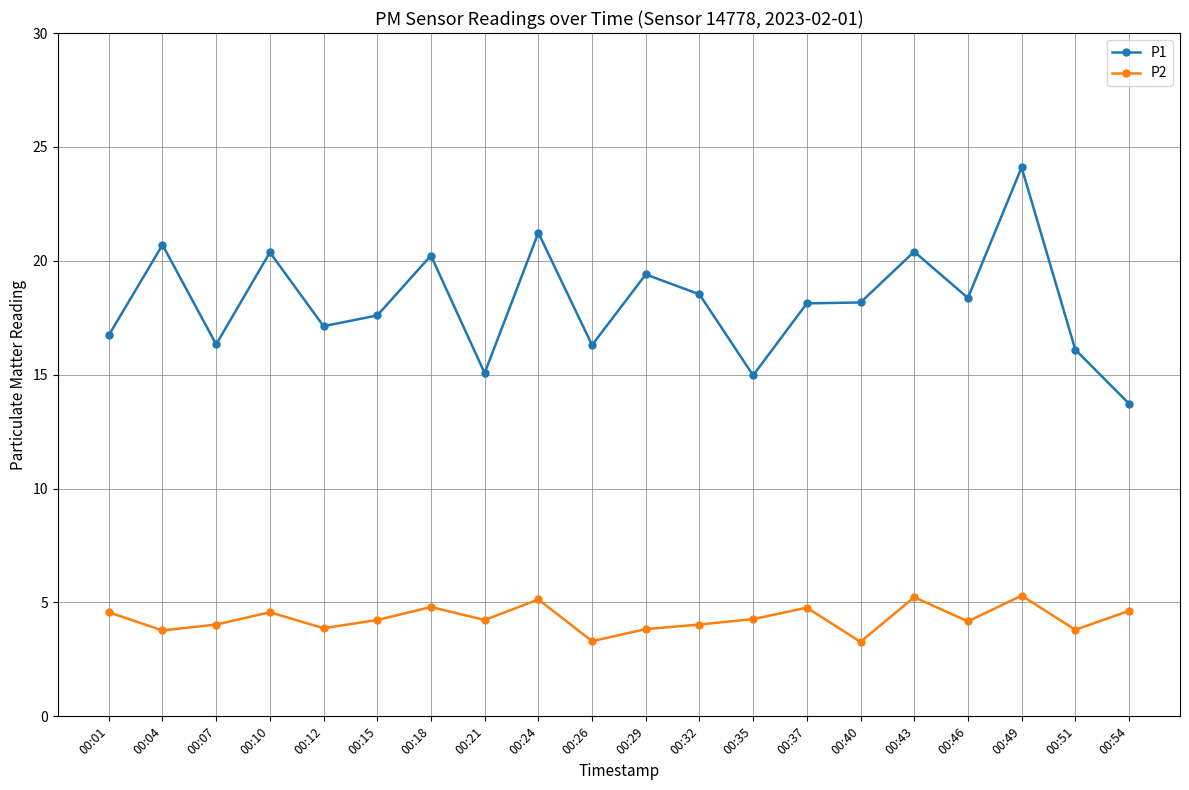

Which series has the largest range (max minus min)?

P1